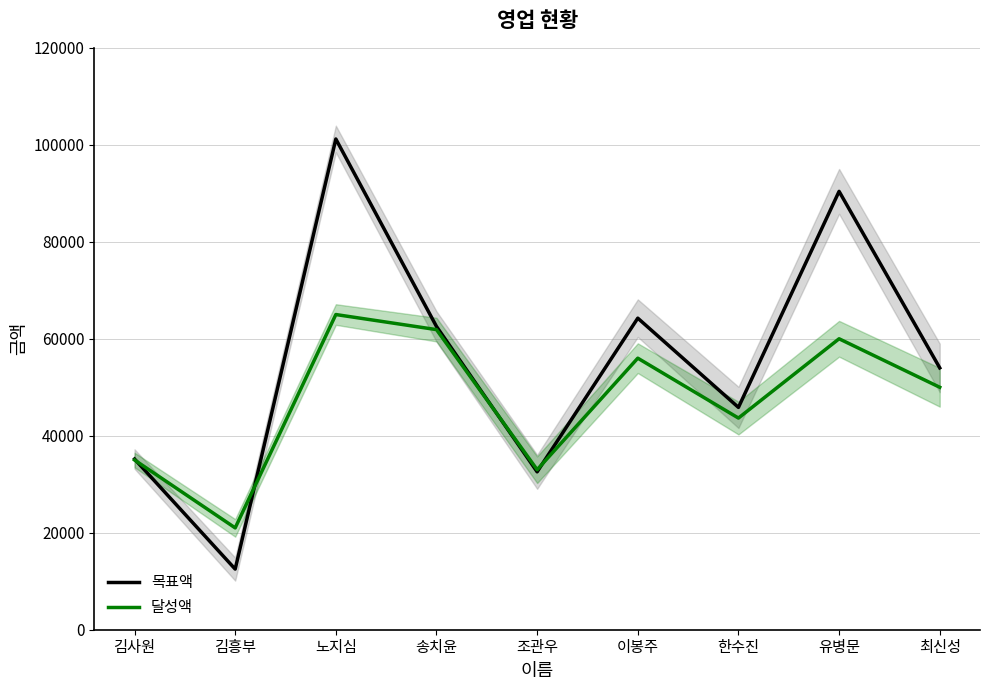

At which category does 목표액 reach its first local valley?

김흥부